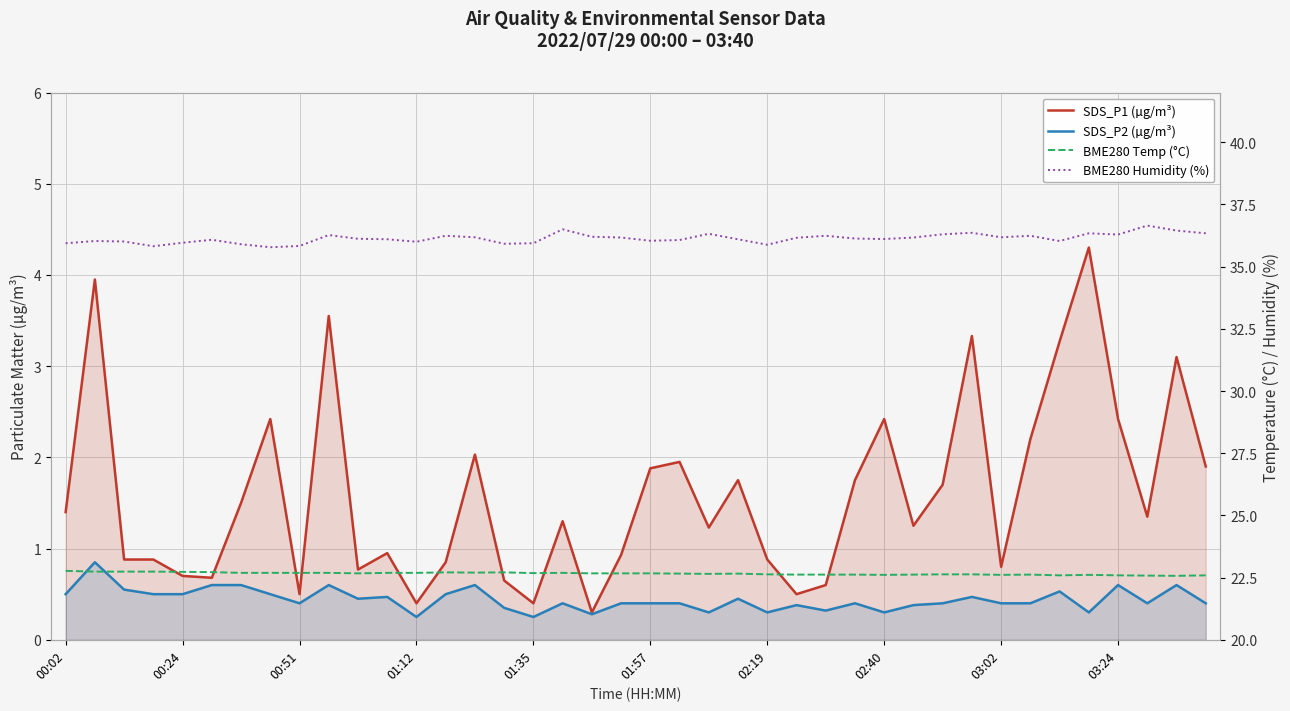

Is the value of BME280 Humidity (%) at 11 greater than the value of BME280 Temp (°C) at 22?

Yes